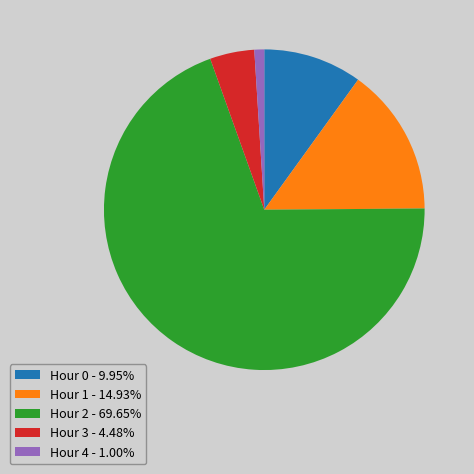

Is Hour 2 the majority of the pie?

Yes